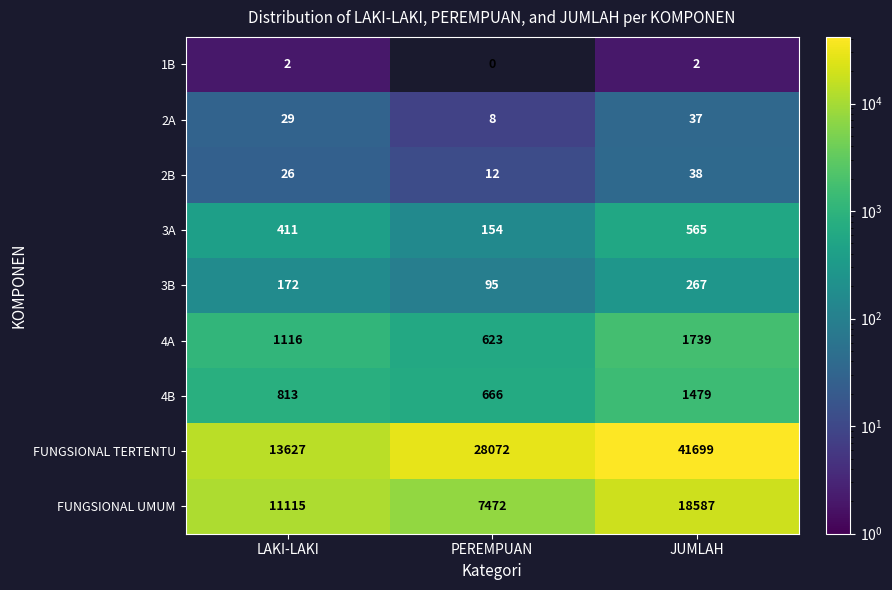

Reading right to left, extract all data points from this chart.

1B: 2	0	2
2A: 37	8	29
2B: 38	12	26
3A: 565	154	411
3B: 267	95	172
4A: 1739	623	1116
4B: 1479	666	813
FUNGSIONAL TERTENTU: 41699	28072	13627
FUNGSIONAL UMUM: 18587	7472	11115